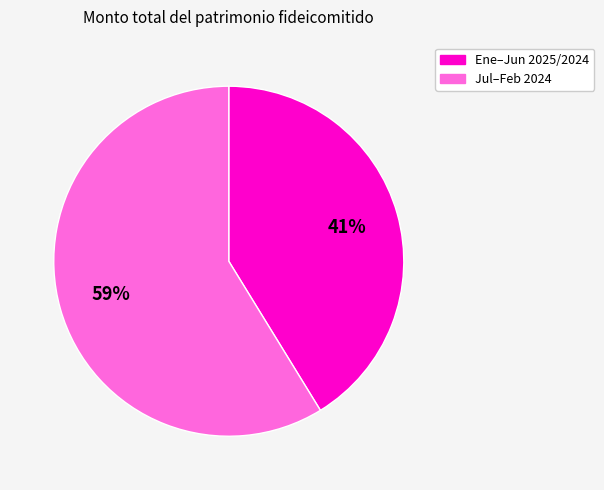

To the nearest percent, what is the average slice percentage?

50%